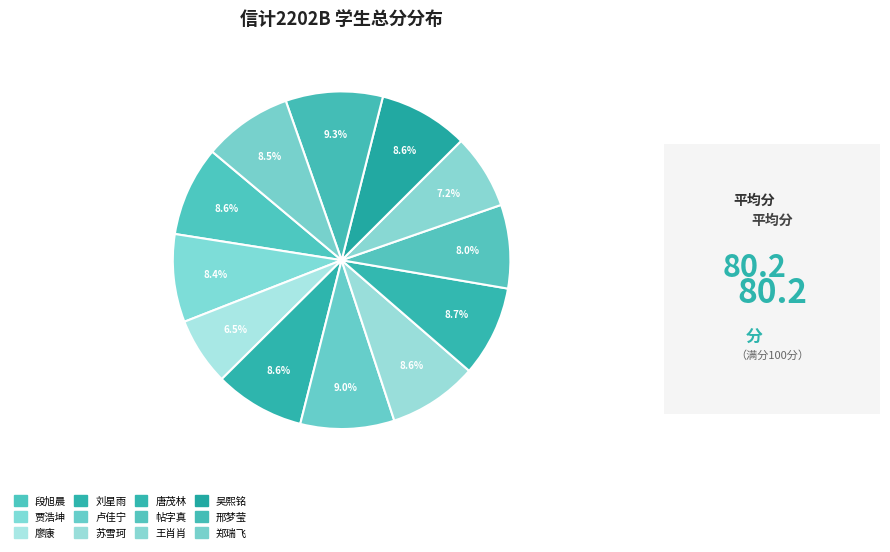

To the nearest percent, what is the combined percentage of 段旭晨 and 吴熙铭?

17%